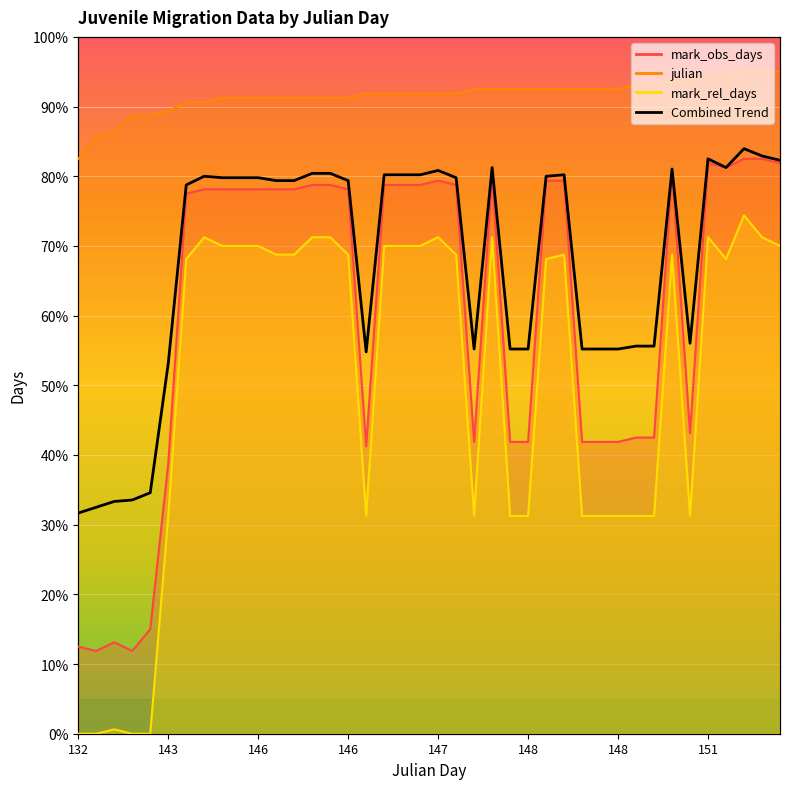

How many data points in mark_rel_days are less than 68?

16